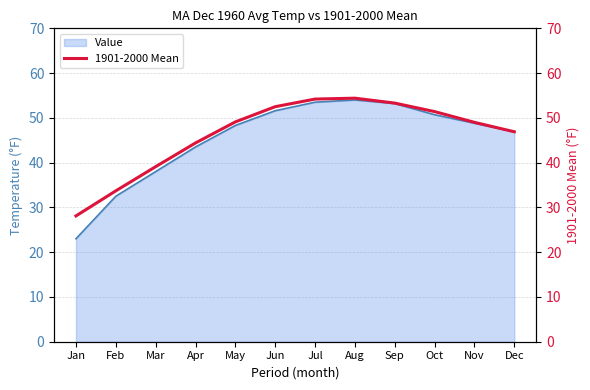

True or false: there are more than 0 points higher than both neighbors.

True